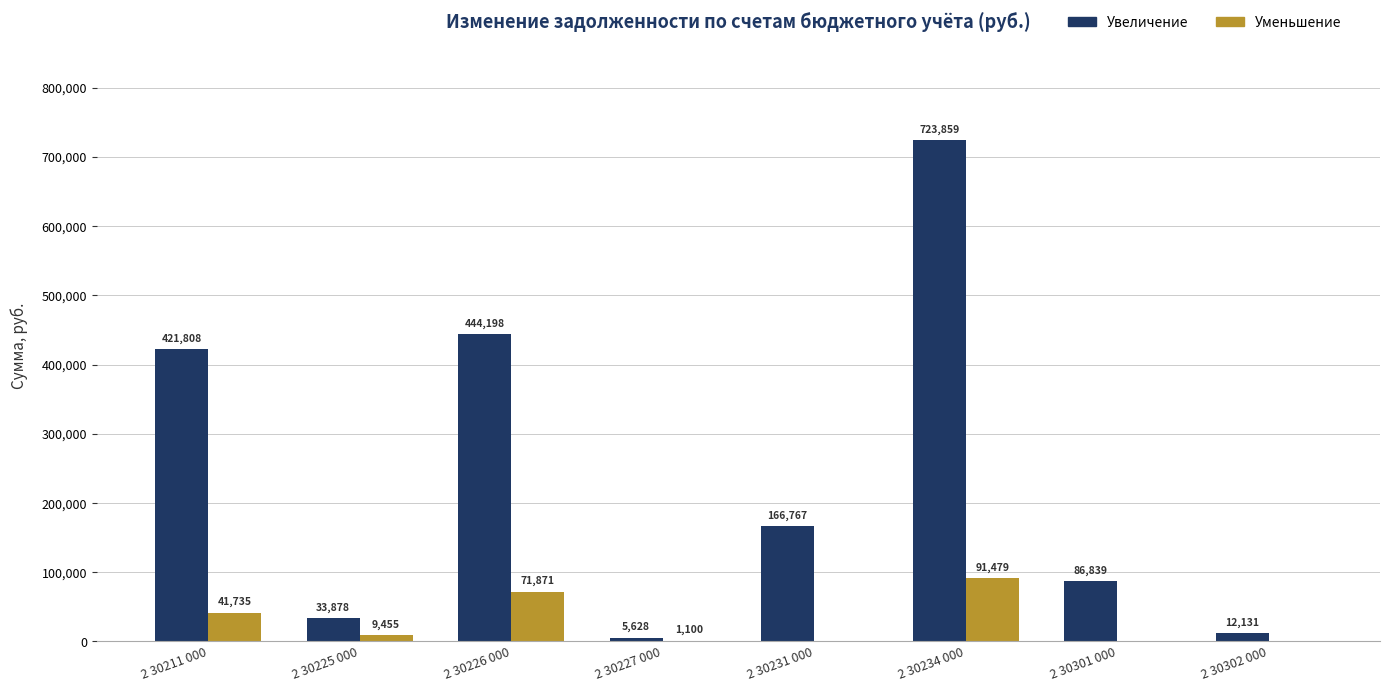

How many groups of bars are there?

8